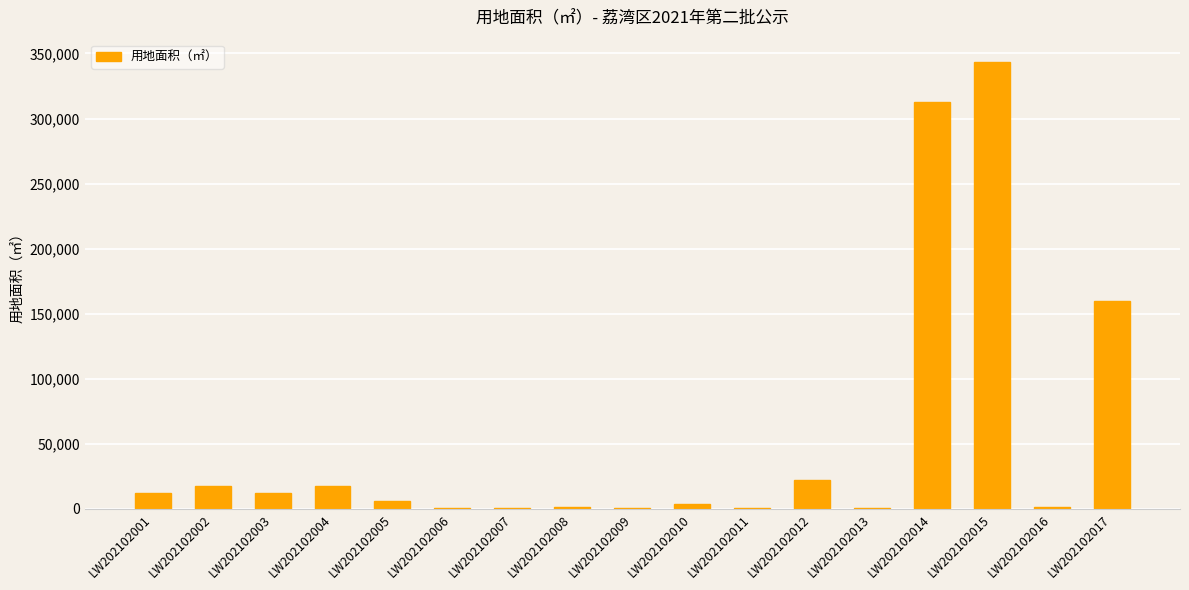

What is the sum of all values?

912967.9